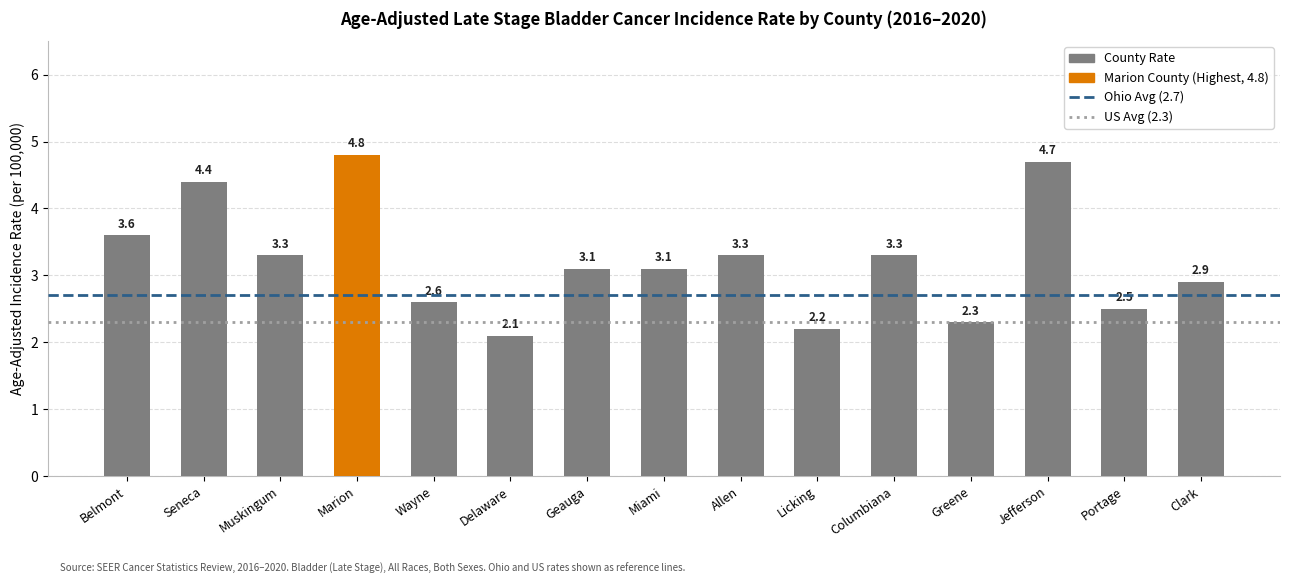

Which label corresponds to the largest value in the chart?

Marion